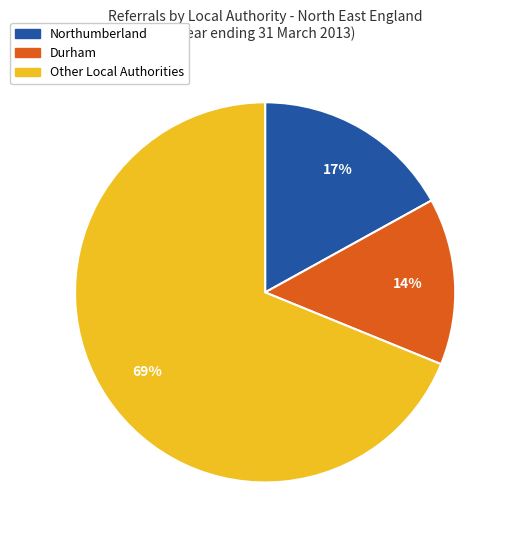

To the nearest percent, what is the difference between the largest and smallest slice percentages?

55%